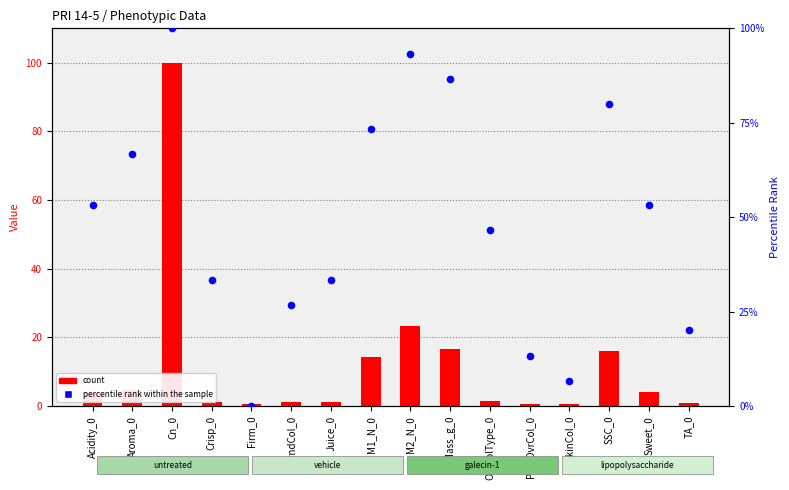

What is the total value across all series at SkinCol_0?

7.3